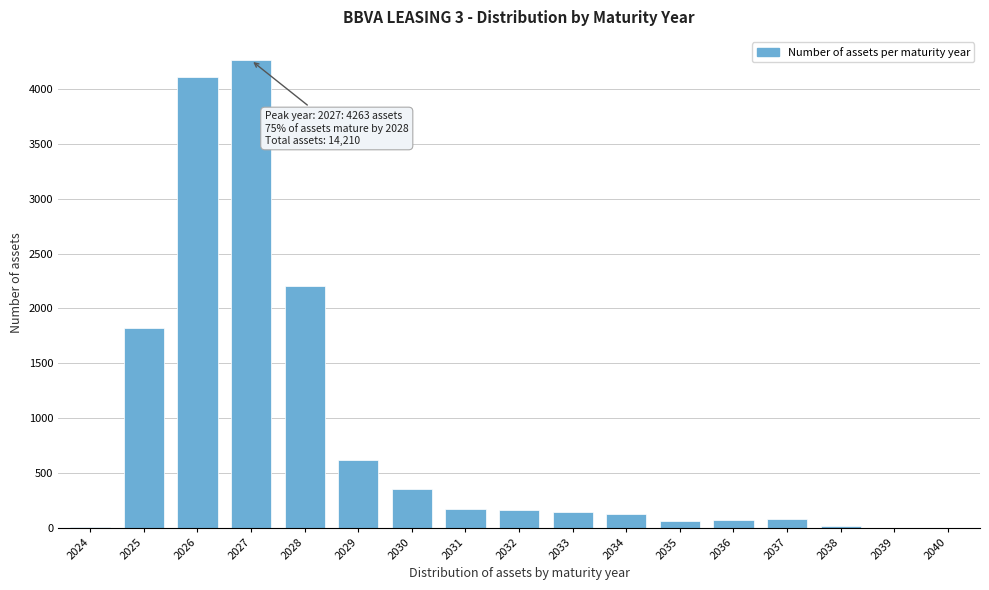

What is the sum of the values at 2028 and 2032?

2372